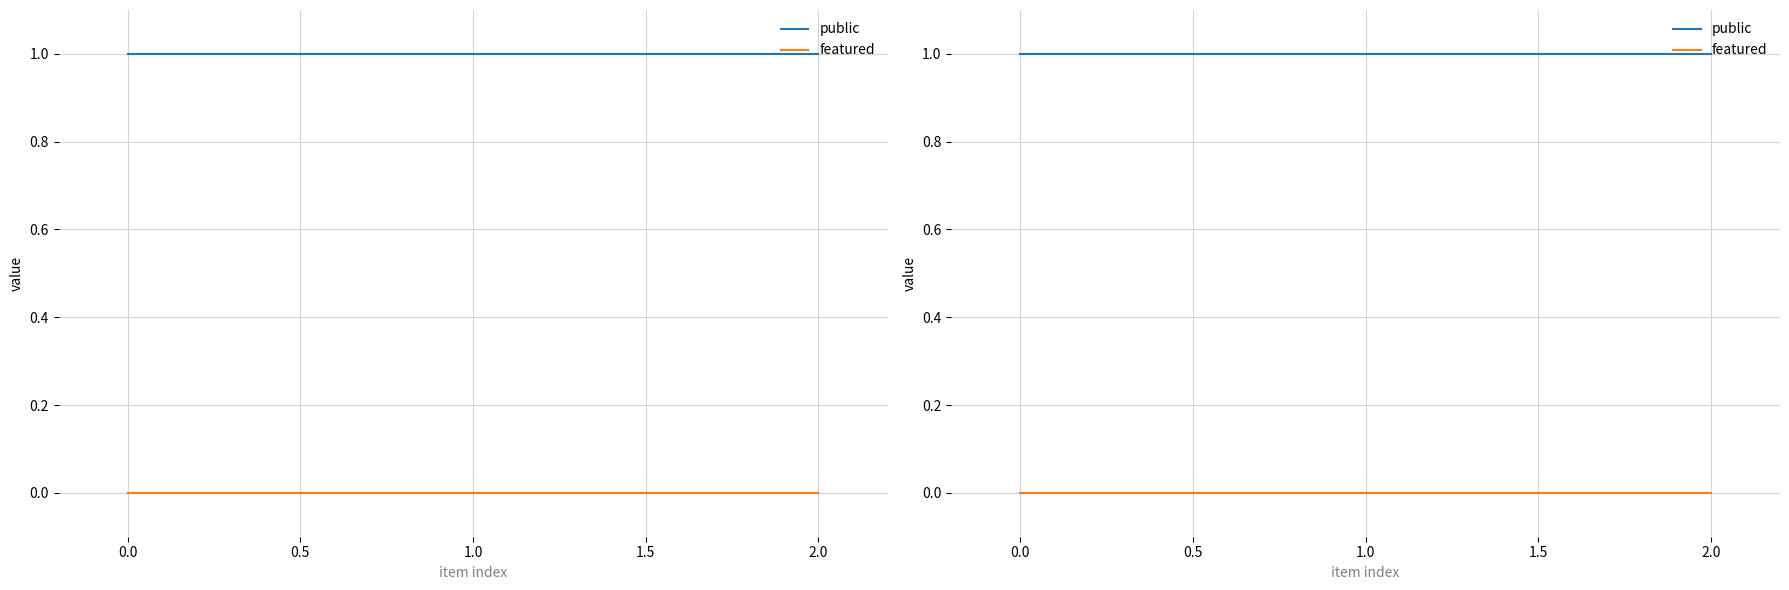

Is this an area chart (filled region under the line)?

No